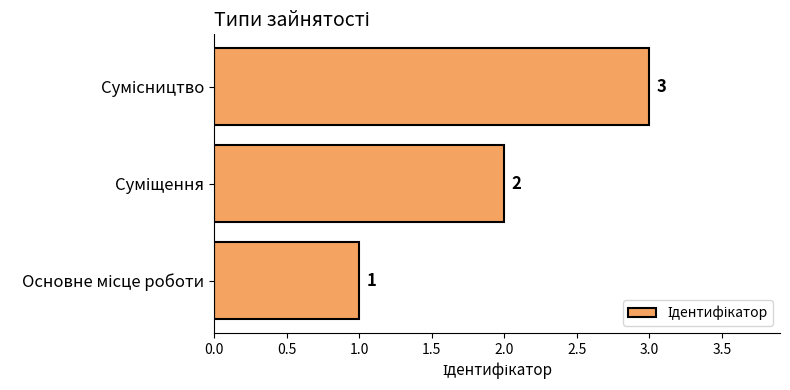

How many values are between 1 and 3?

3